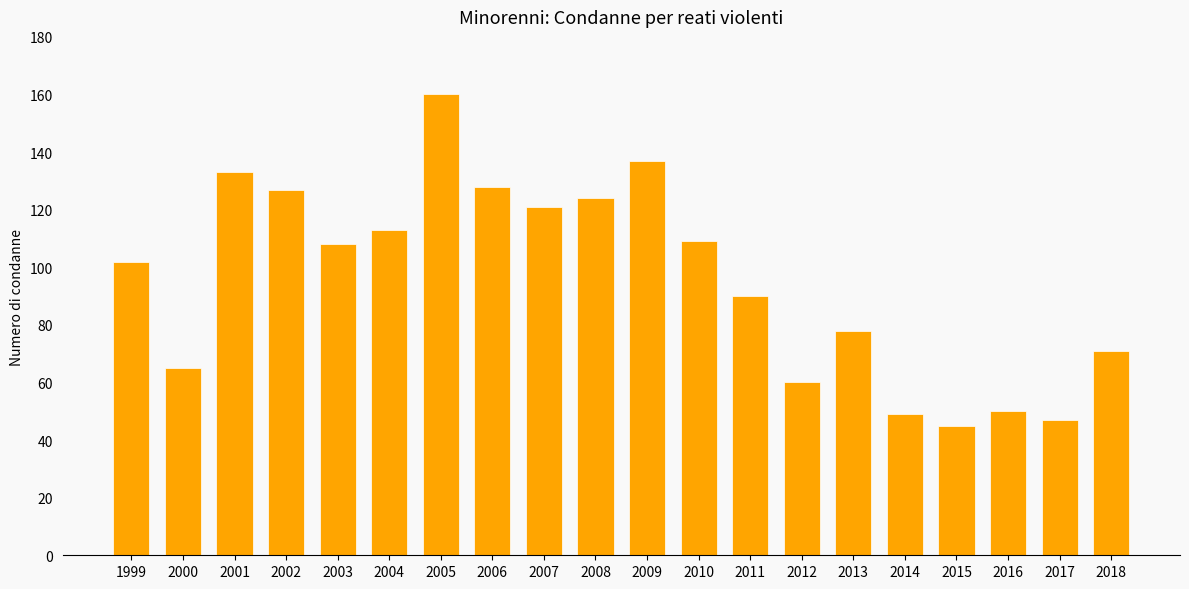

Reading left to right, what are all the values shown in this chart?

1999=102	2000=65	2001=133	2002=127	2003=108	2004=113	2005=160	2006=128	2007=121	2008=124	2009=137	2010=109	2011=90	2012=60	2013=78	2014=49	2015=45	2016=50	2017=47	2018=71